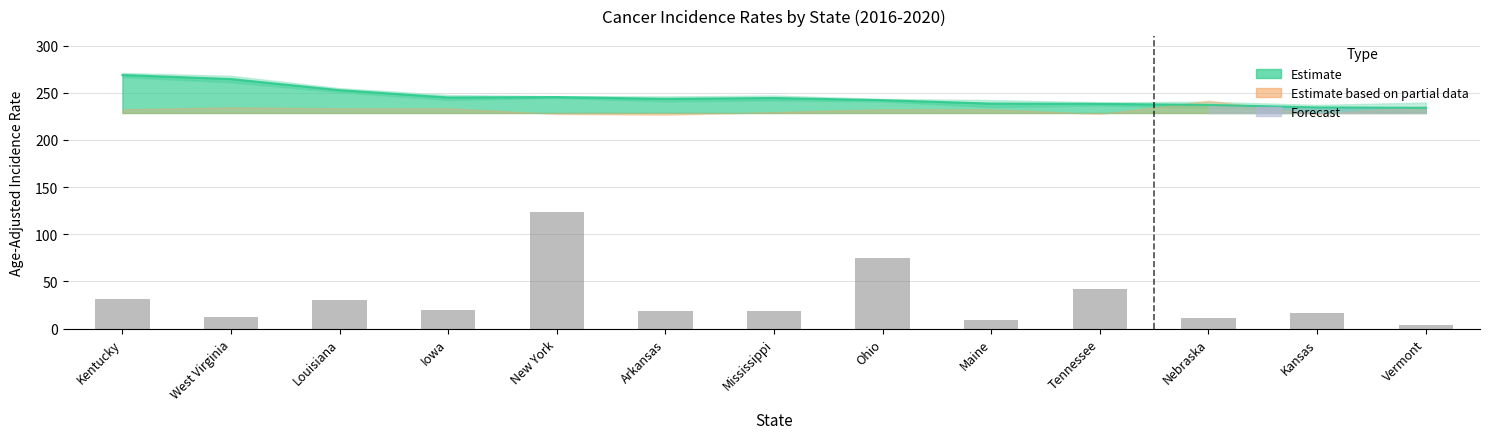

What is the change in value from Iowa to Mississippi?

-0.8